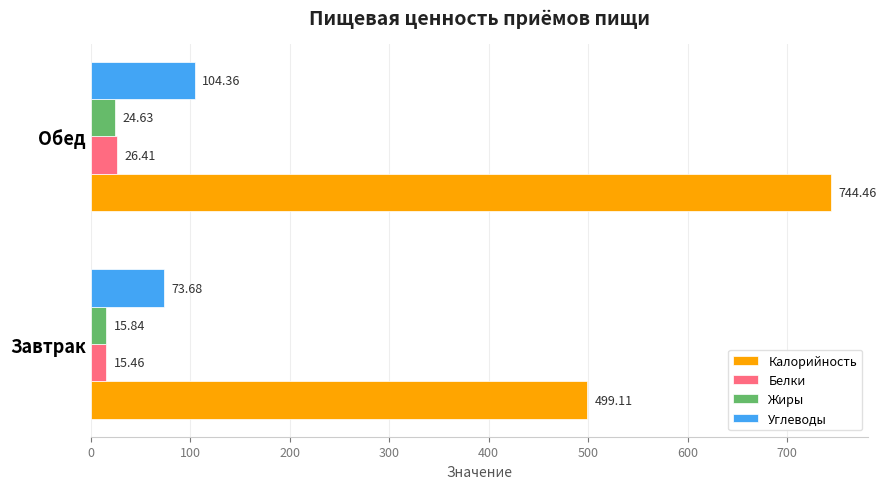

What is the average value of the Белки series?

20.9